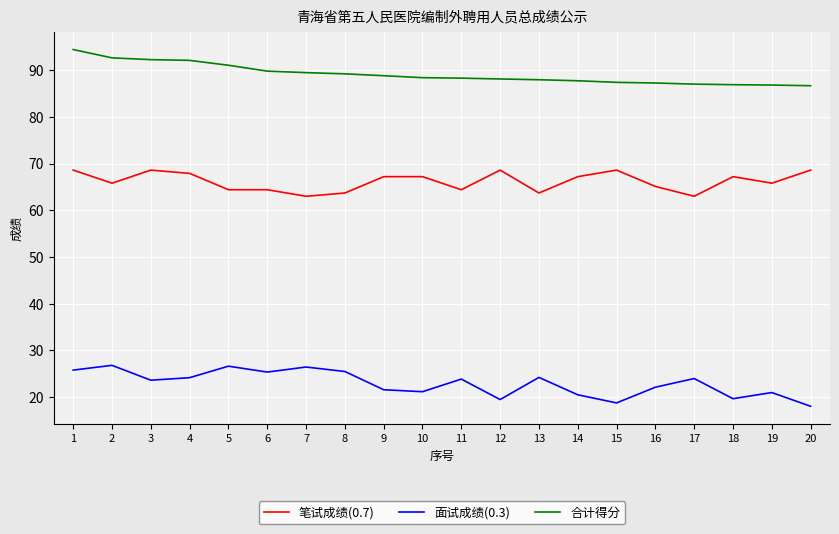

What is the highest value of the 笔试成绩(0.7) series?

68.6